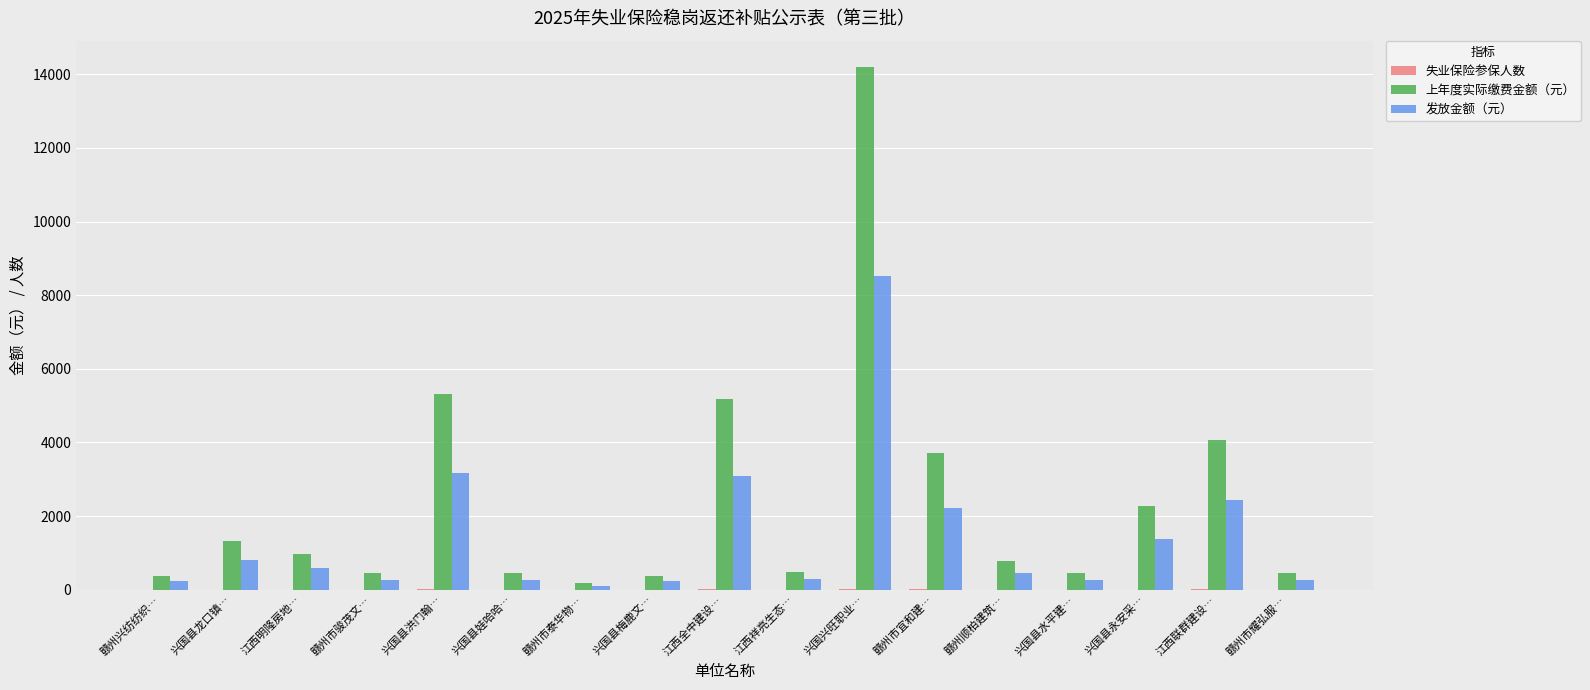

Which label corresponds to the largest value in the chart?

兴国兴旺职业…